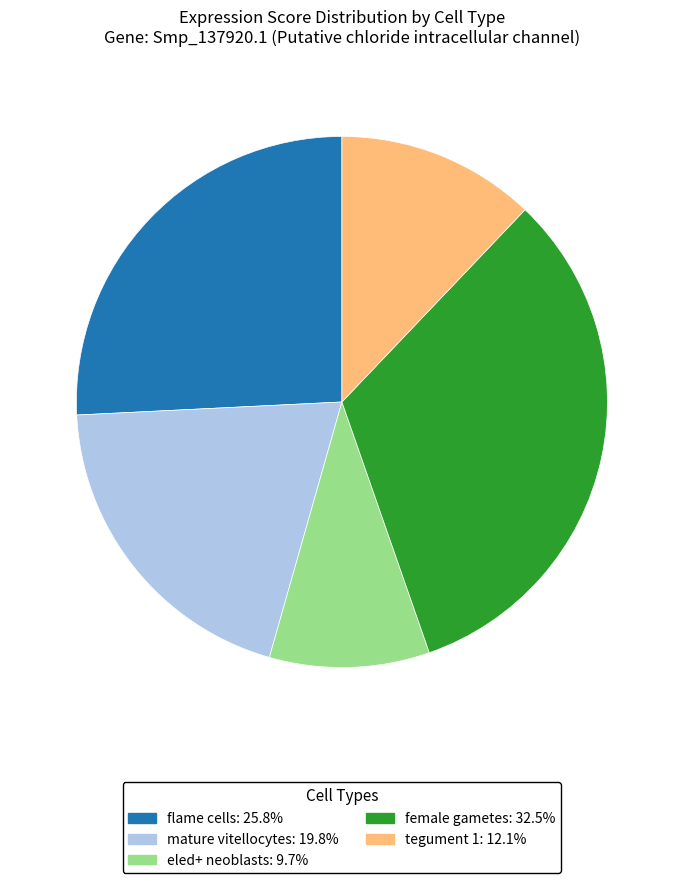

Do mature vitellocytes and tegument 1 together represent more than half of the pie?

No